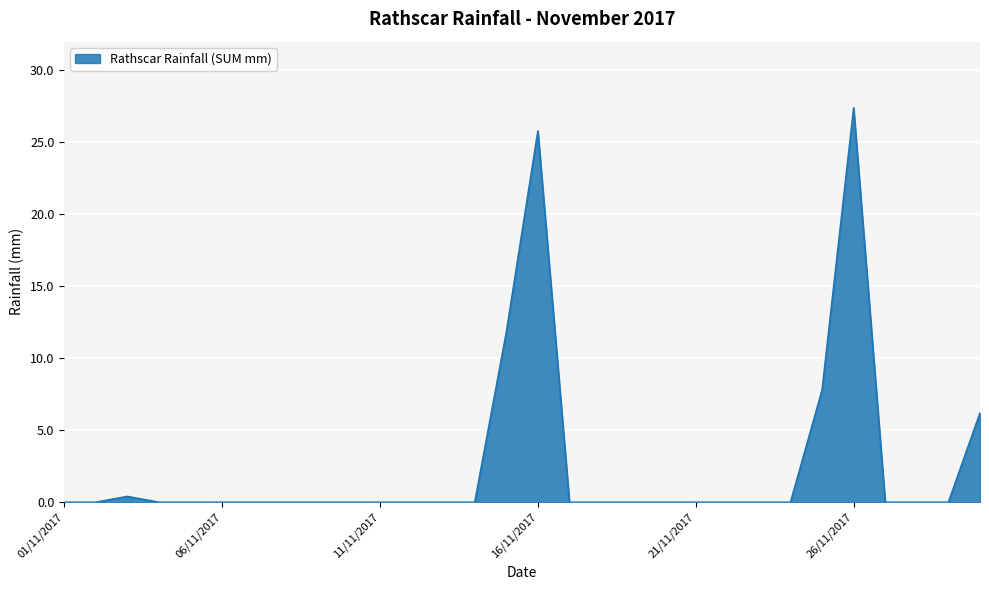

What is the difference between the maximum and minimum values?

27.4